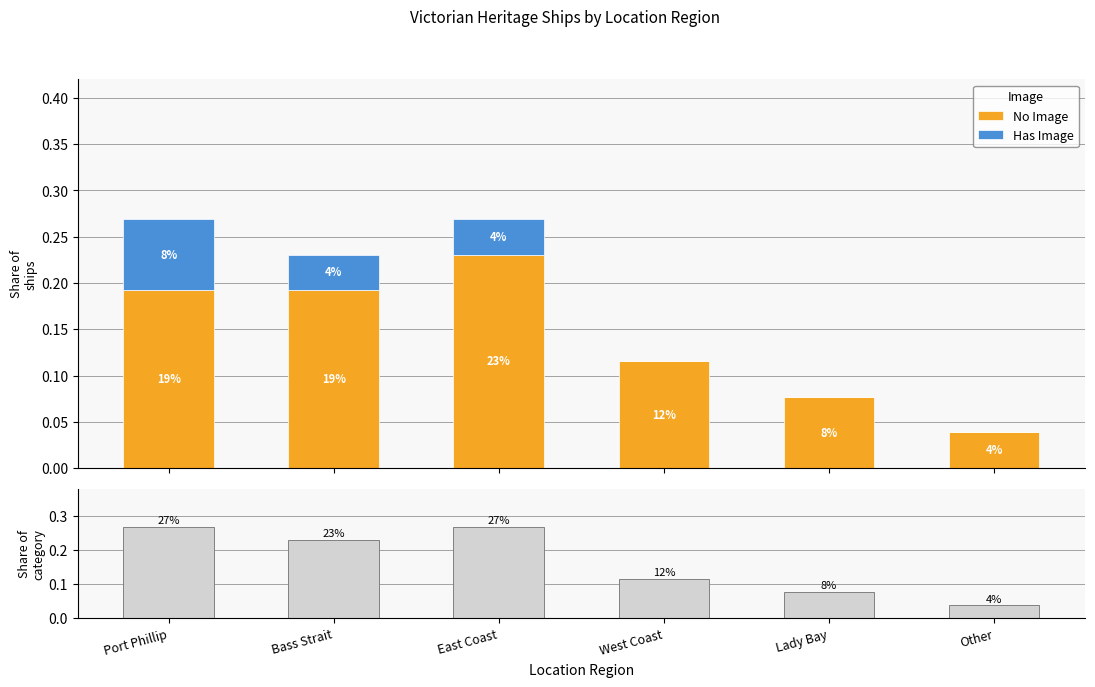

What is the sum of all Total Ships values?

1.0